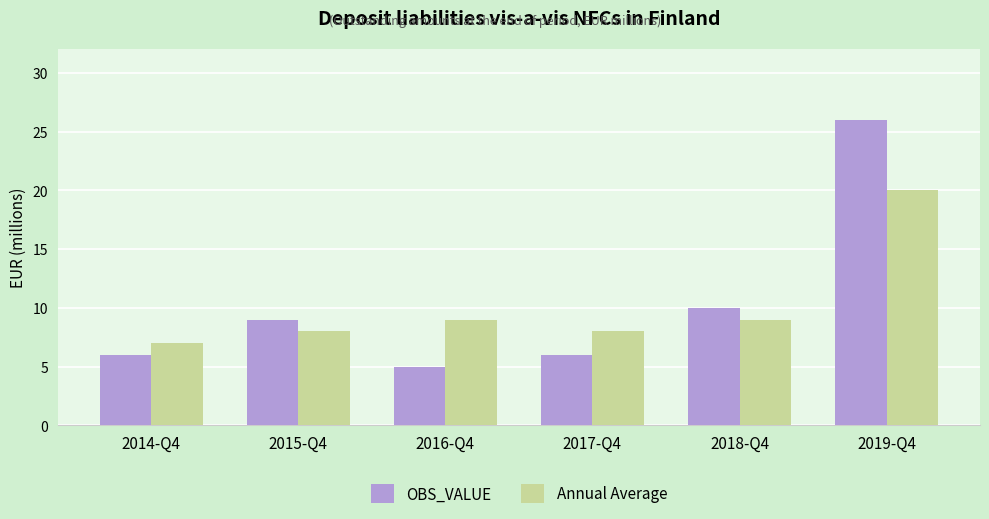

At which category is the sum across all series the highest?

2019-Q4